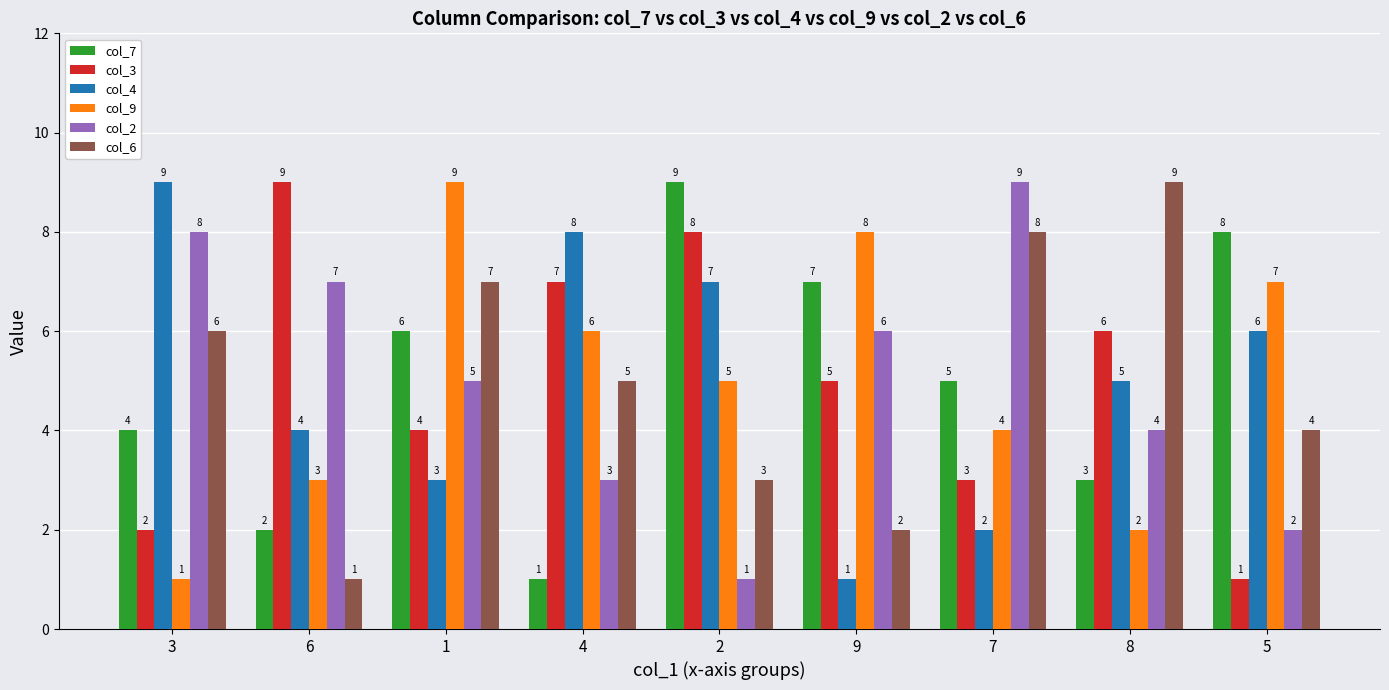

What is the greatest value displayed?

9